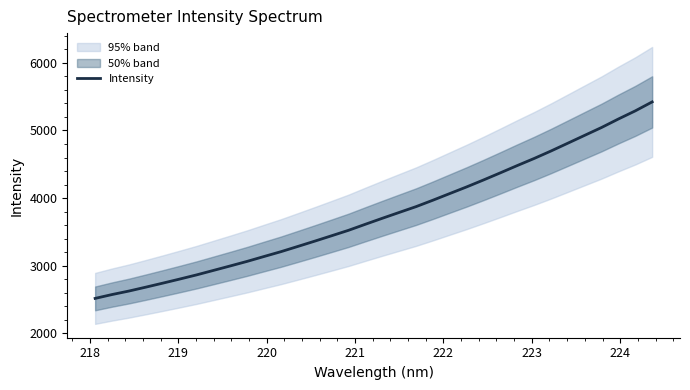

How many data points are less than 3700?

17